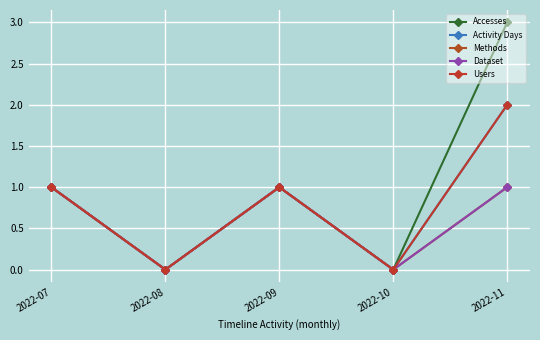

Is this an area chart (filled region under the line)?

No